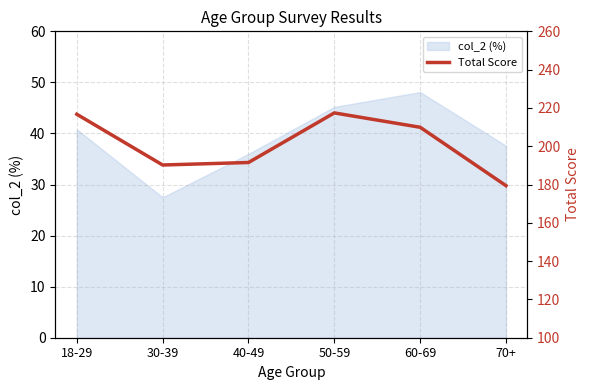

What is the maximum value for col_2 (%)?

48.1